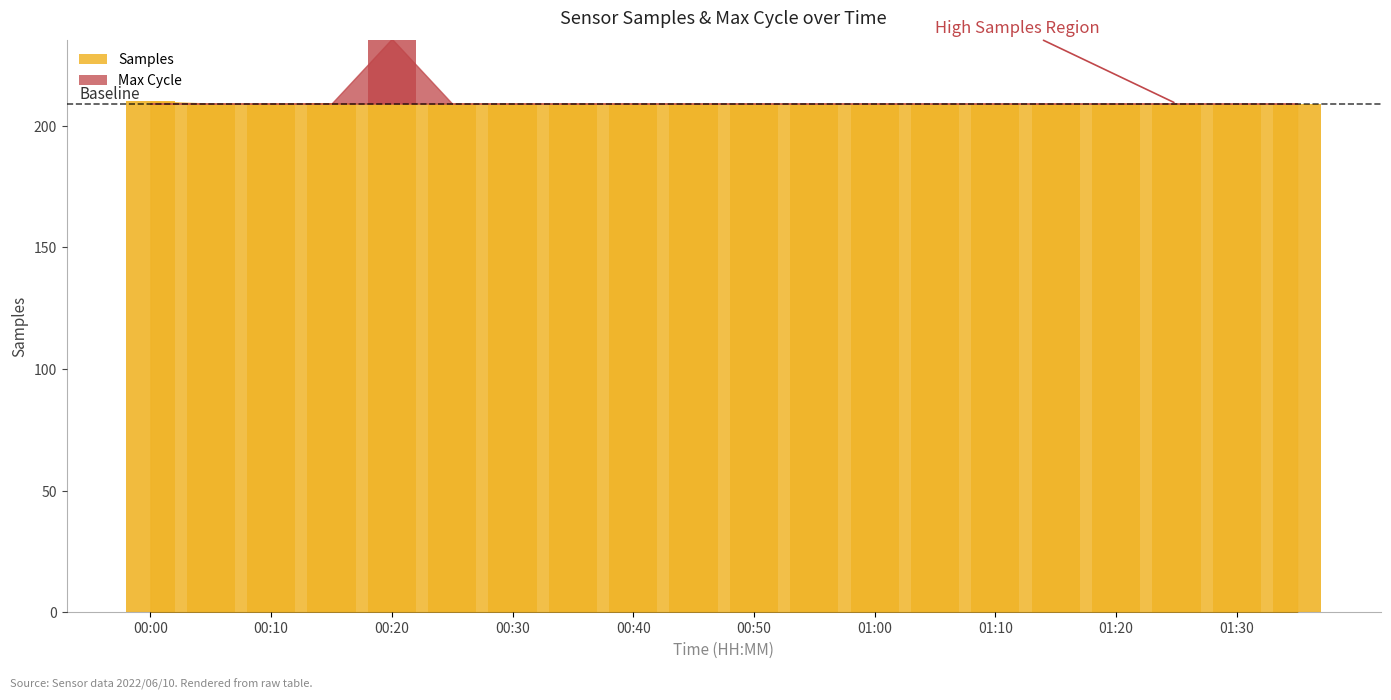

What is the label of the 6th bar from the left?

00:25